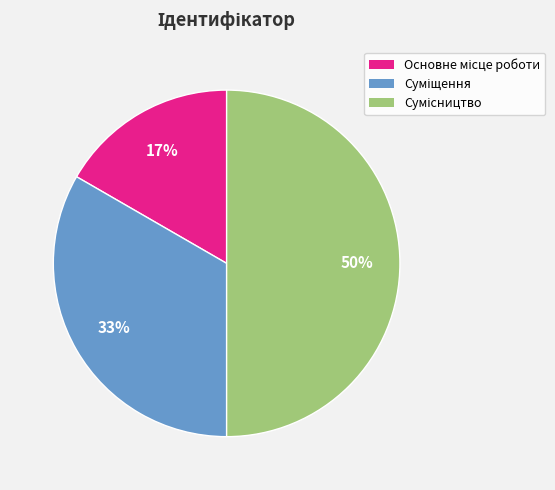

Is it true that Основне місце роботи is 17% of the pie?

True